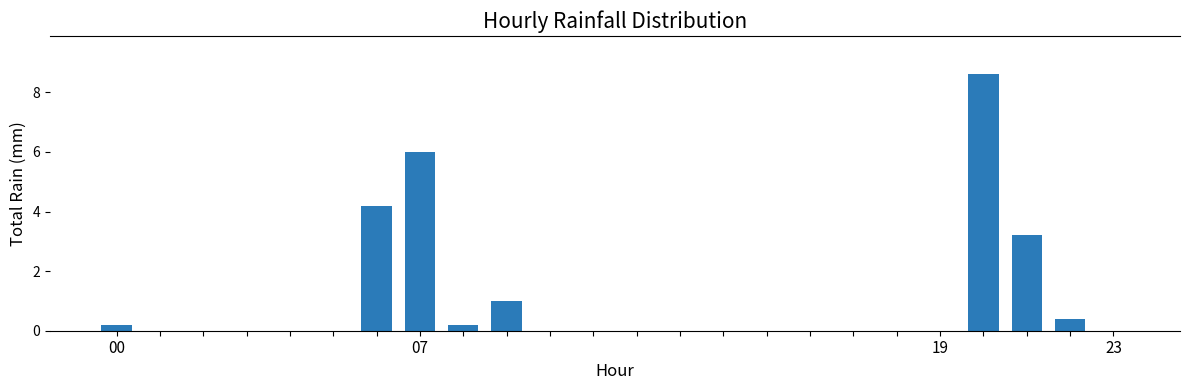

What is the maximum value shown in the chart?

8.6